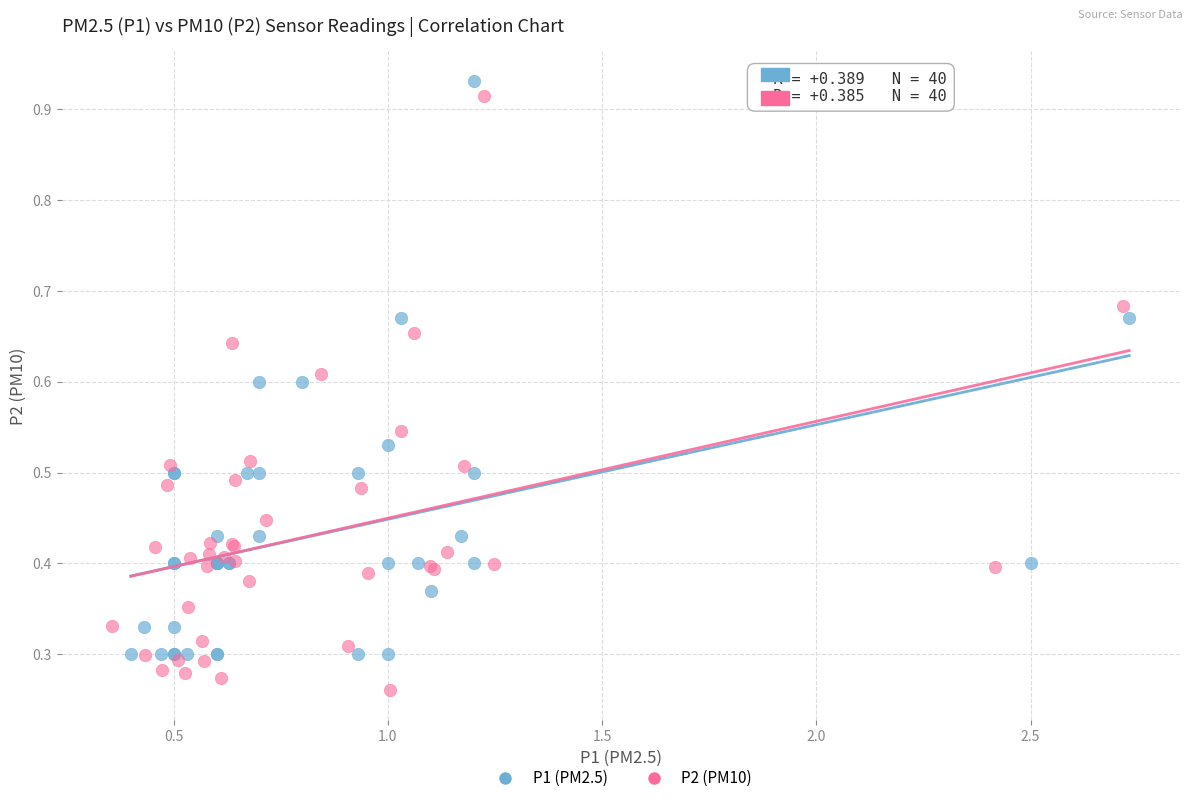

What are all the series names shown in the legend?

P1 (PM2.5), P2 (PM10)